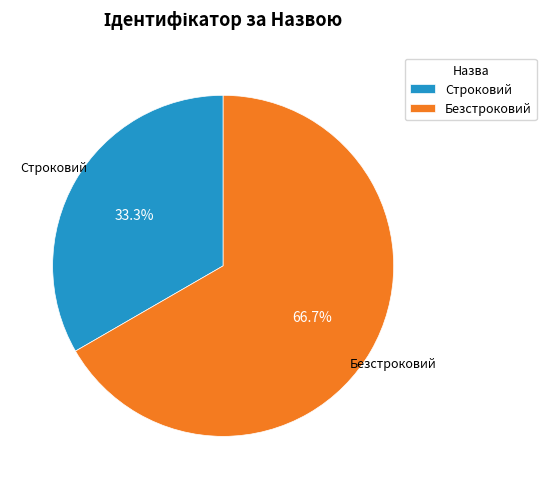

Is the sum of Безстроковий and Строковий greater than half?

Yes